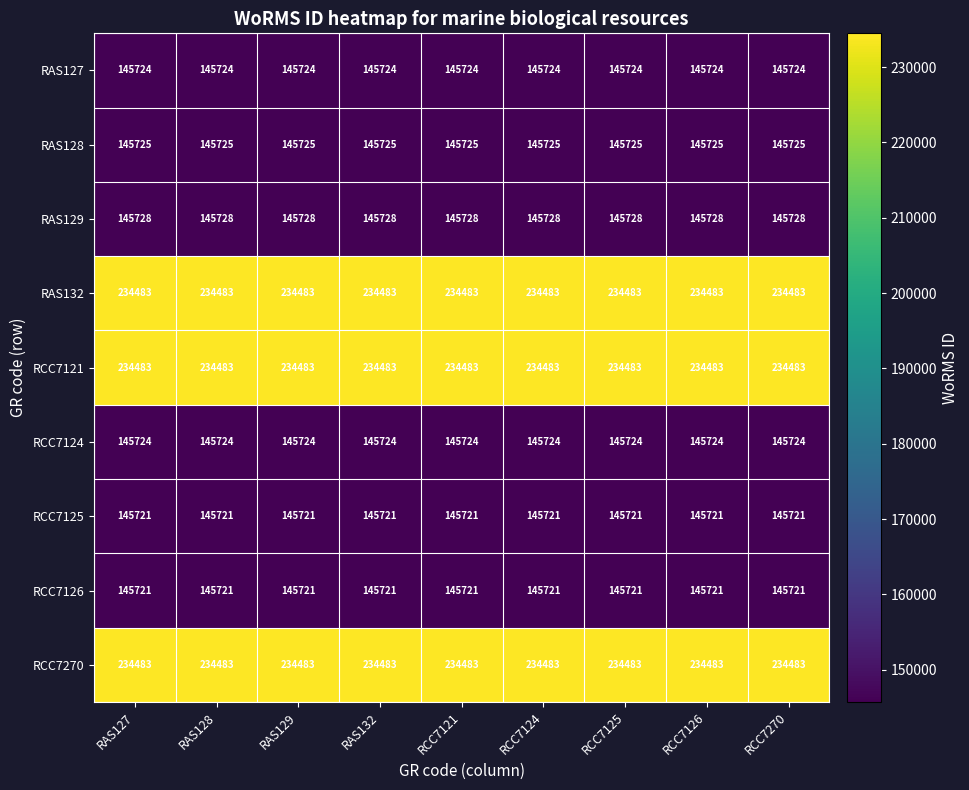

What is the spread (max minus min) of values at RAS128?

88762